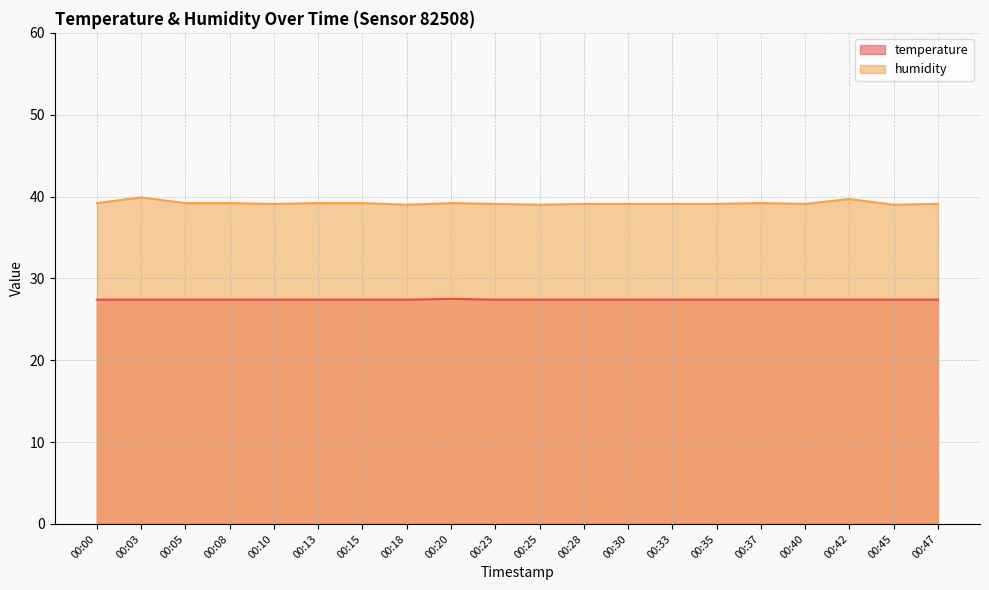

What is the total value across all series at 00:08?

66.6